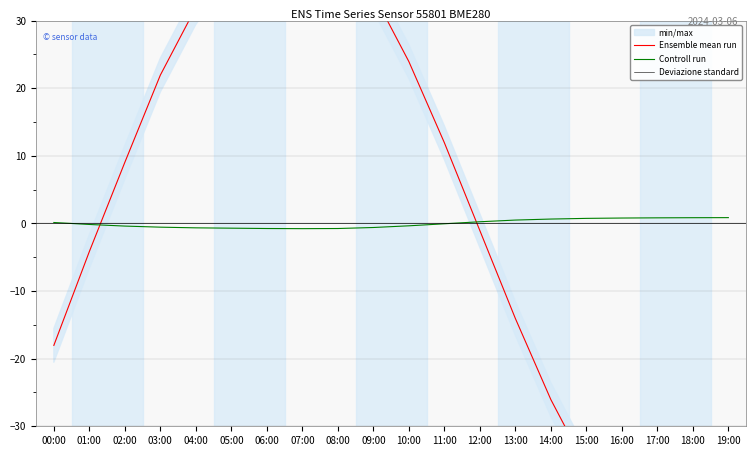

In Ensemble mean run, how many points are higher than both neighbors (excluding endpoints)?

1